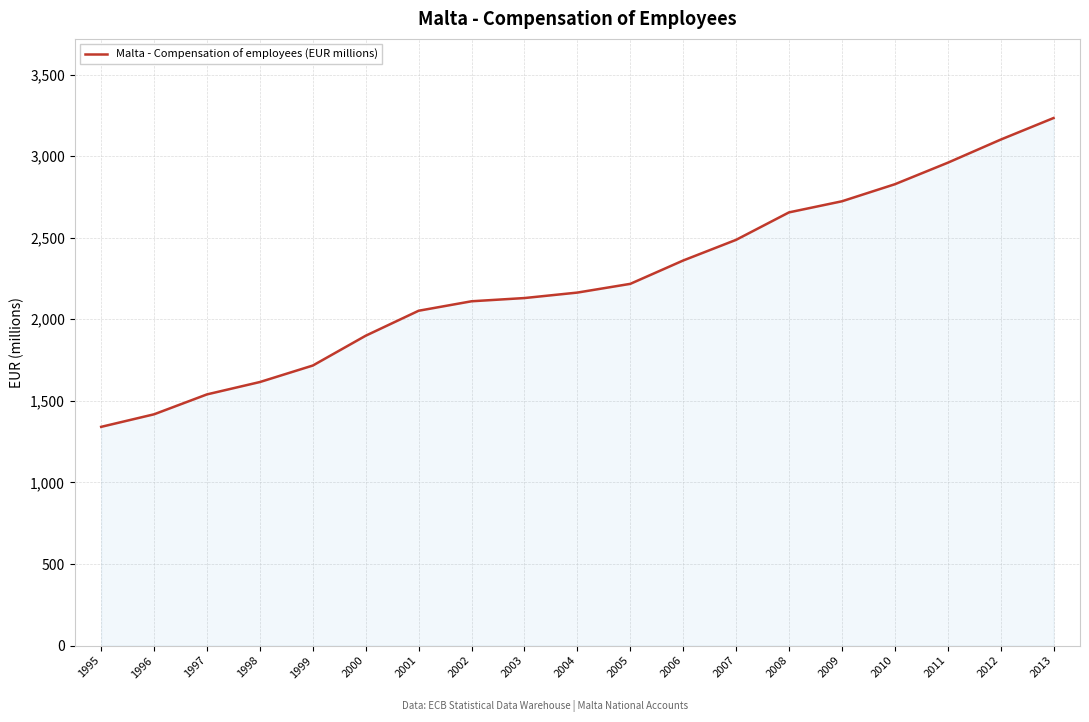

Is it true that the value at 1996 is 297.3?

False